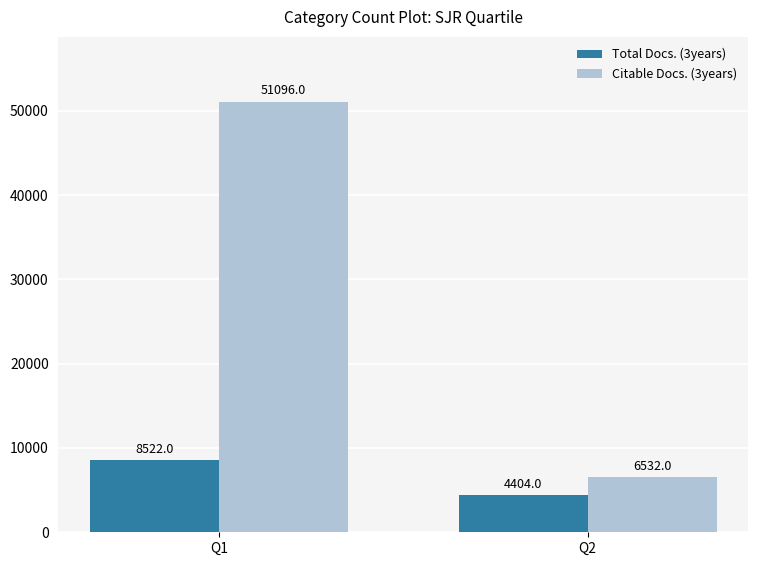

Are the bars horizontal?

No